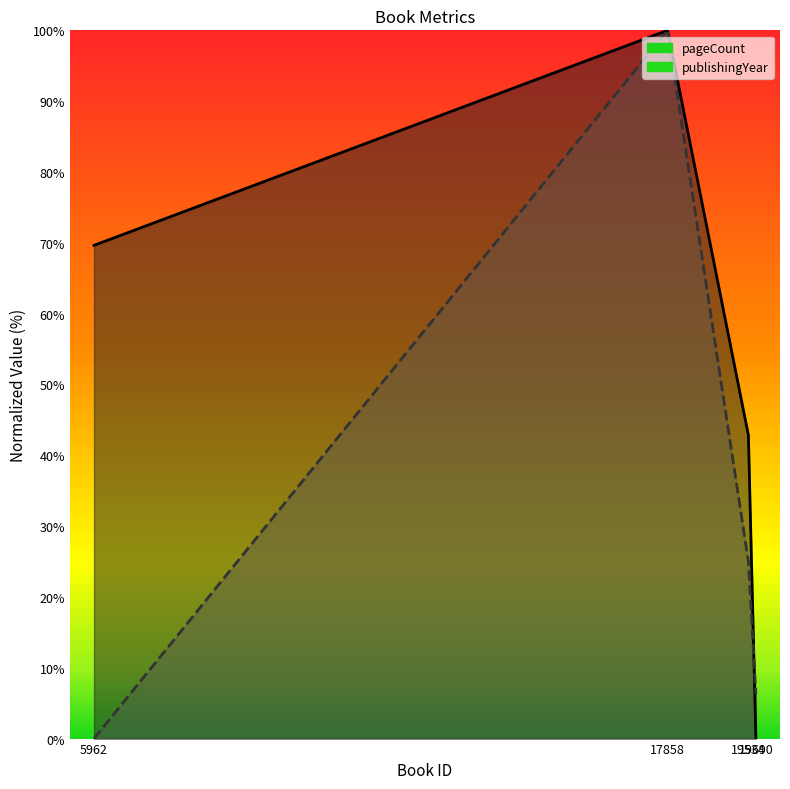

How many interior local peaks does the pageCount series have?

1